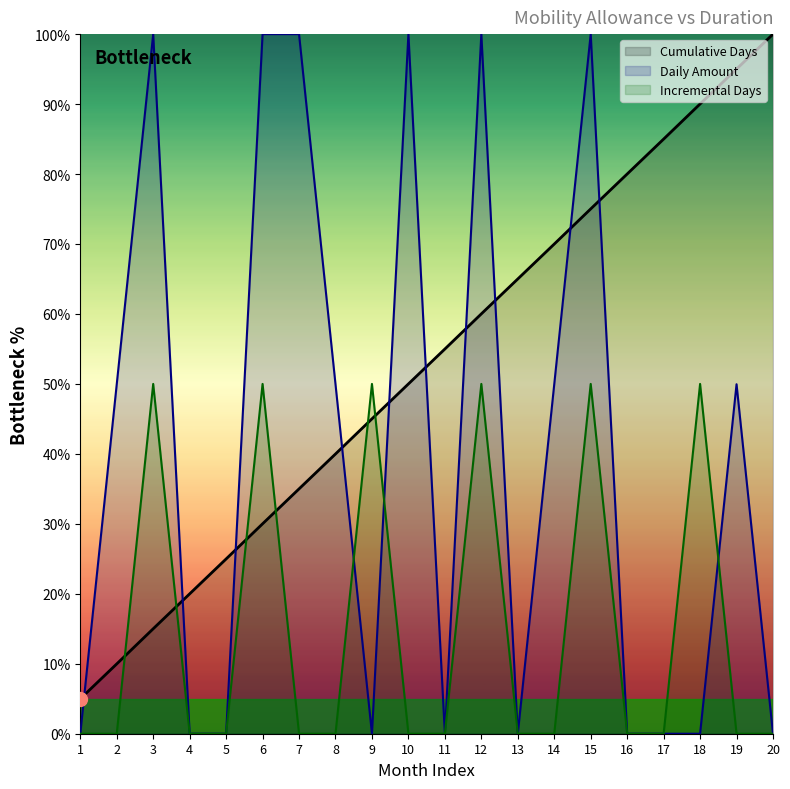

How many Daily Amount values are between 0 and 100?

20